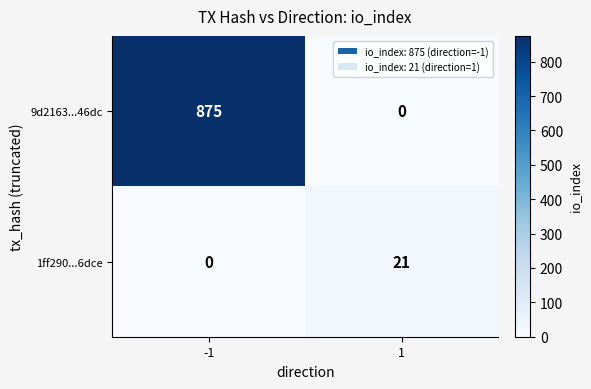

Reading left to right, what are all the values shown in this chart?

9d2163...46dc: -1=875	1=0
1ff290...6dce: -1=0	1=21